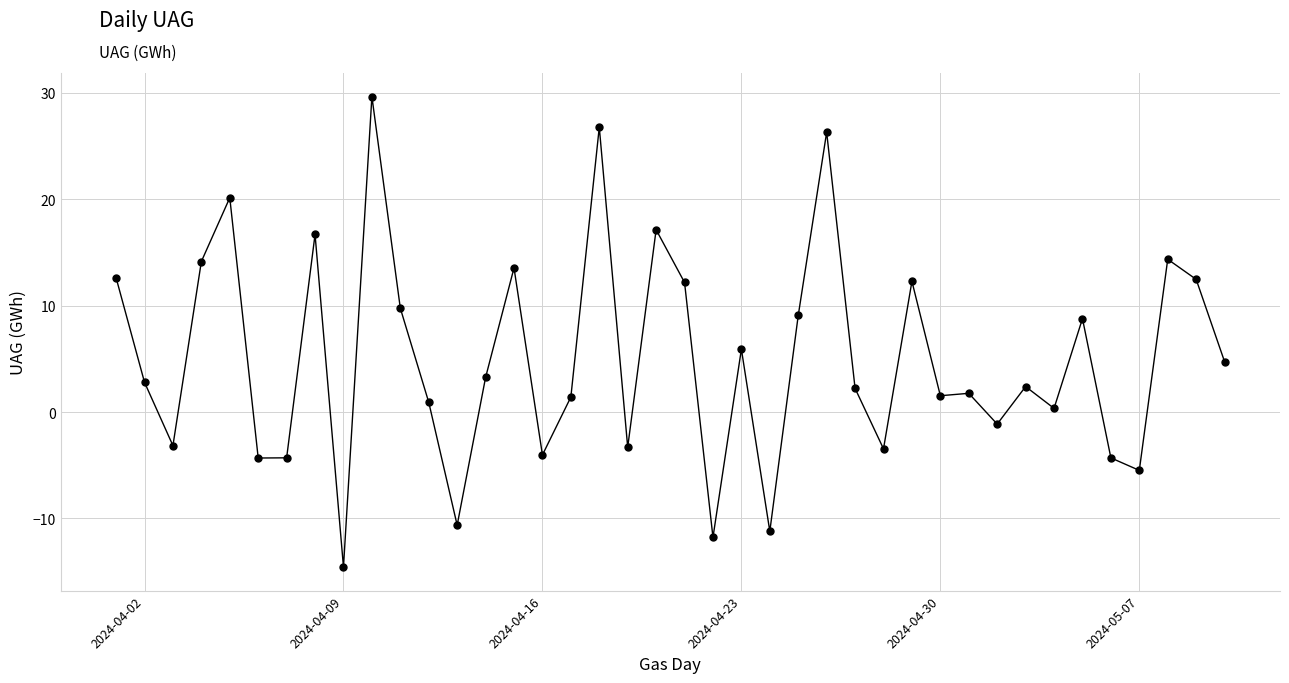

What is the smallest value displayed?

-14.6